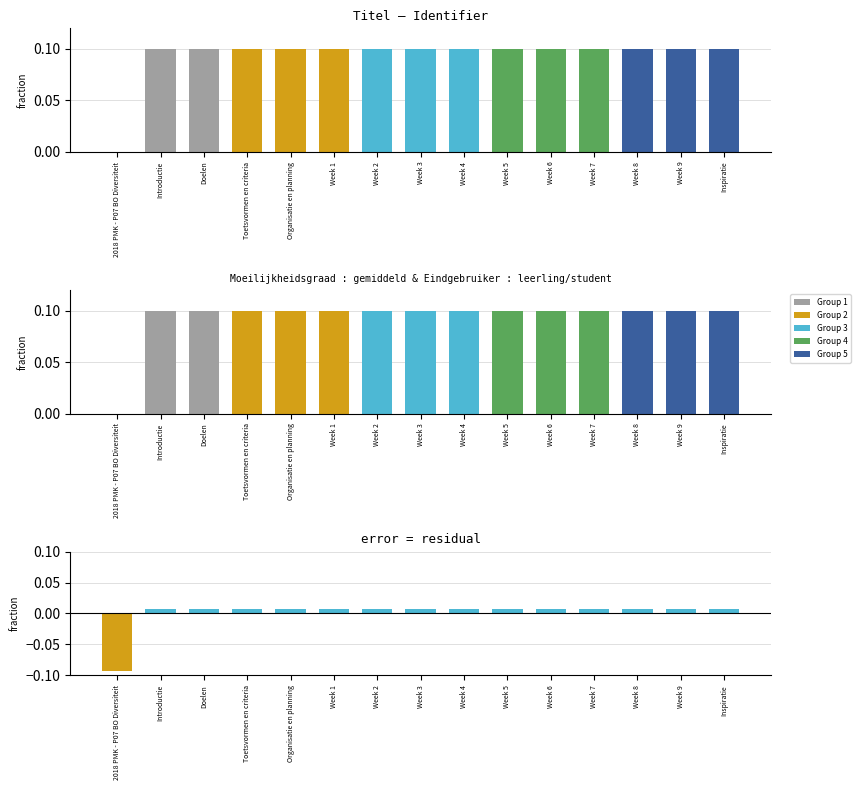

How many values in Identifier (diff) are below zero?

1